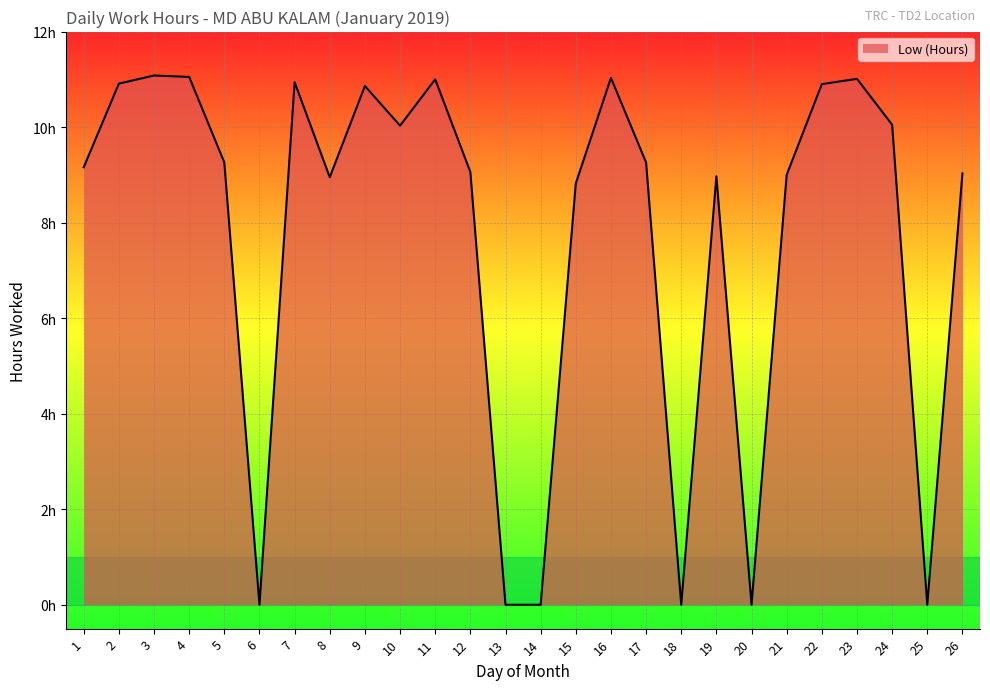

At which category does the chart reach its minimum across all series?

6